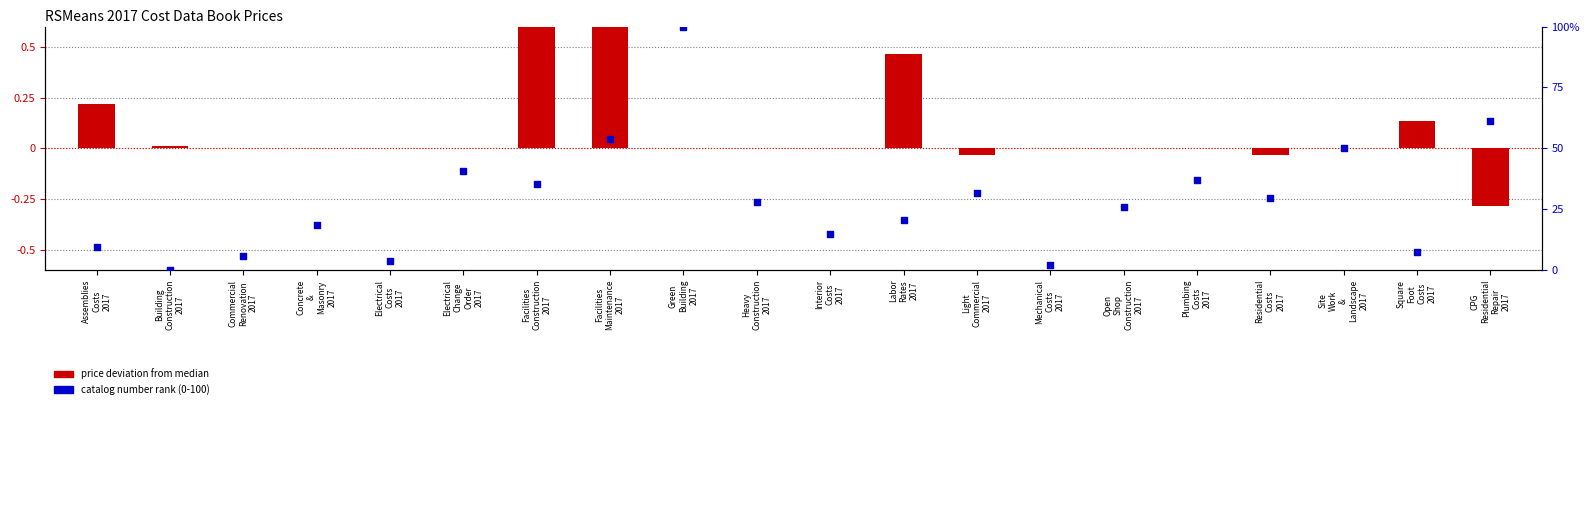

At how many categories does at least one series exceed 2?

18